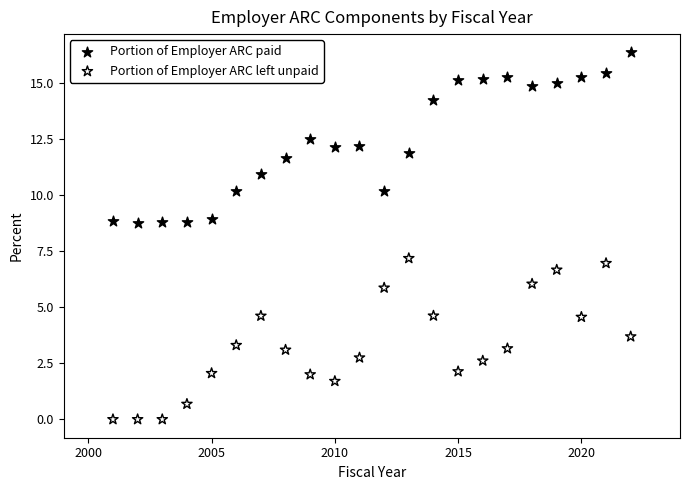

Which series reaches the minimum Y coordinate?

Portion of Employer ARC left unpaid